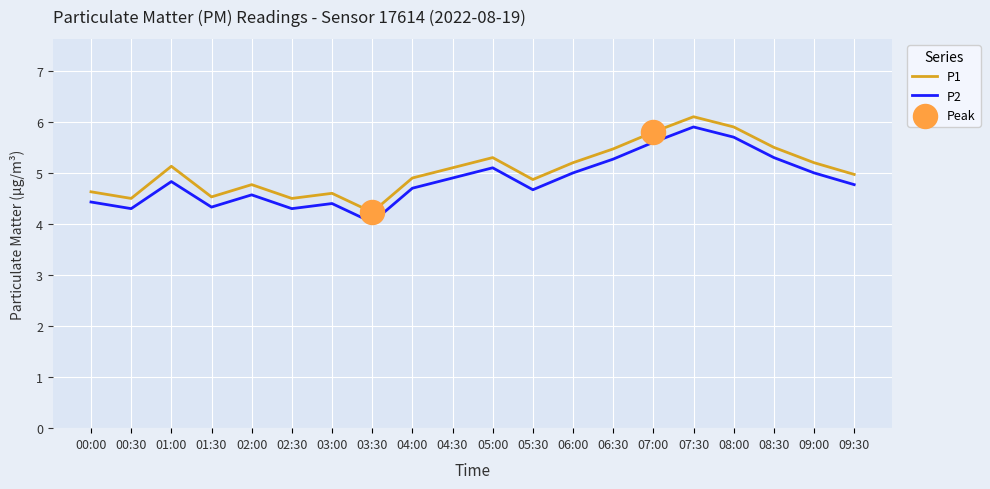

Is the value of P1 at 09:30 greater than the value of P2 at 01:00?

Yes